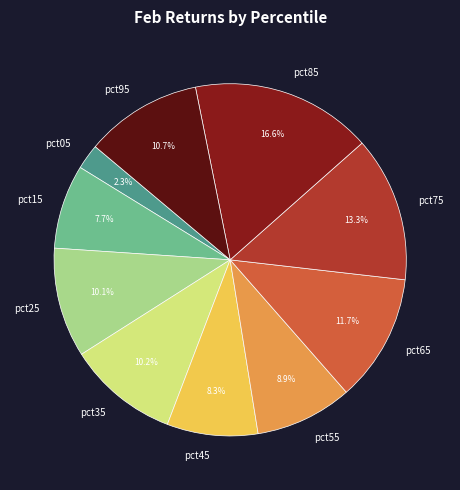

Which slice is the largest?

pct85